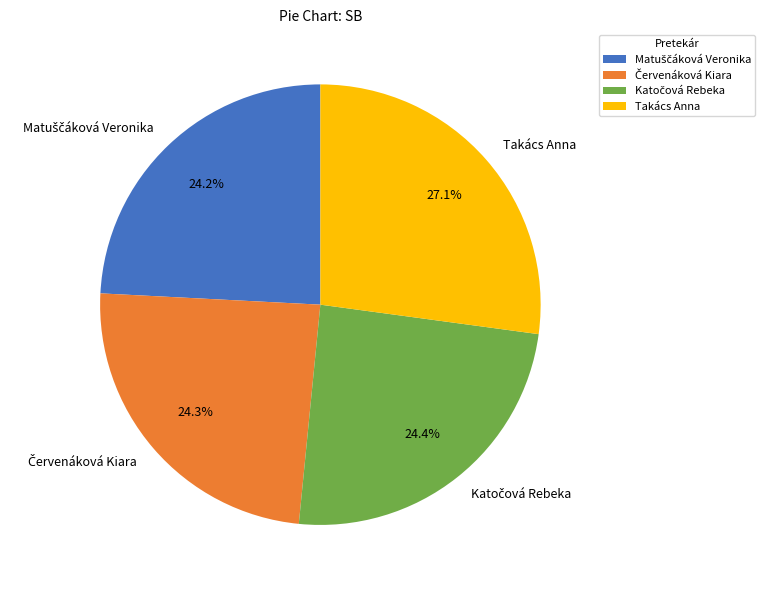

How much of the chart is everything except Takács Anna?

72.9%